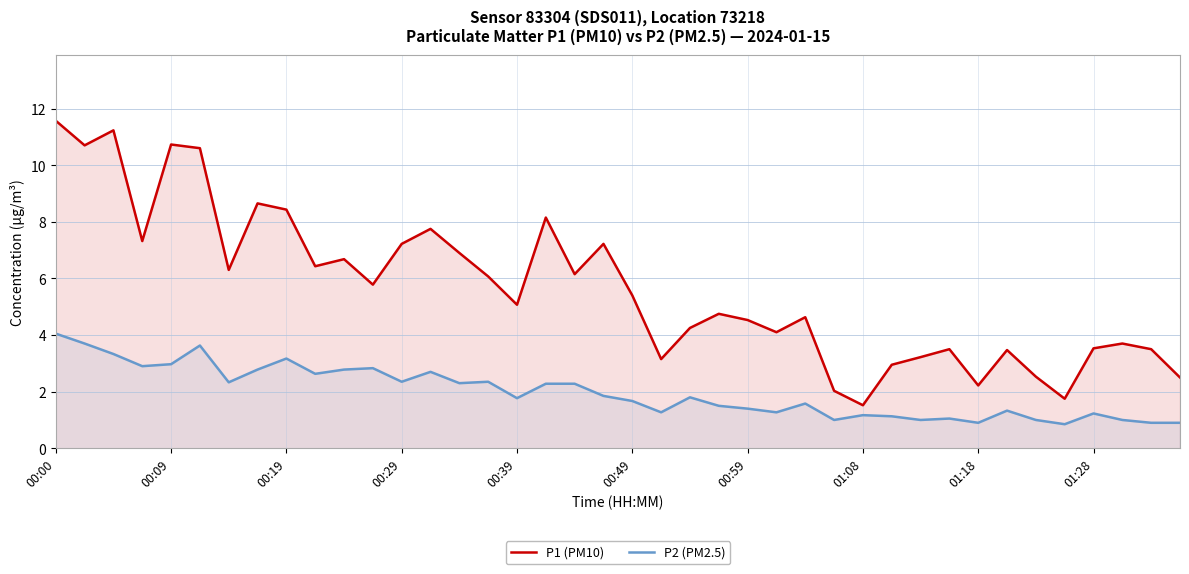

What is the minimum value for P1 (PM10)?

1.5